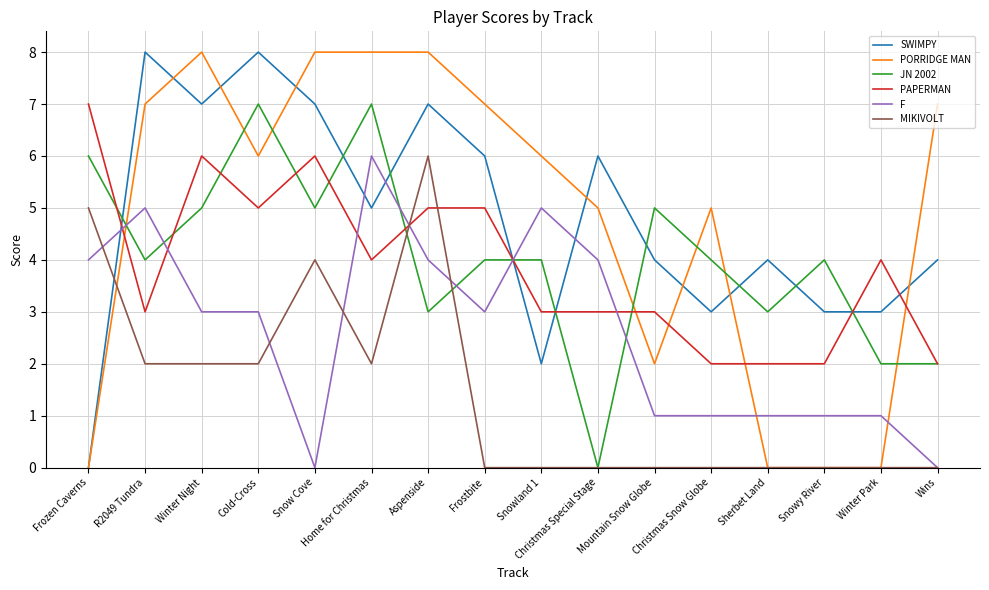

The value of JN 2002 at Christmas Snow Globe is 2. True or false?

False